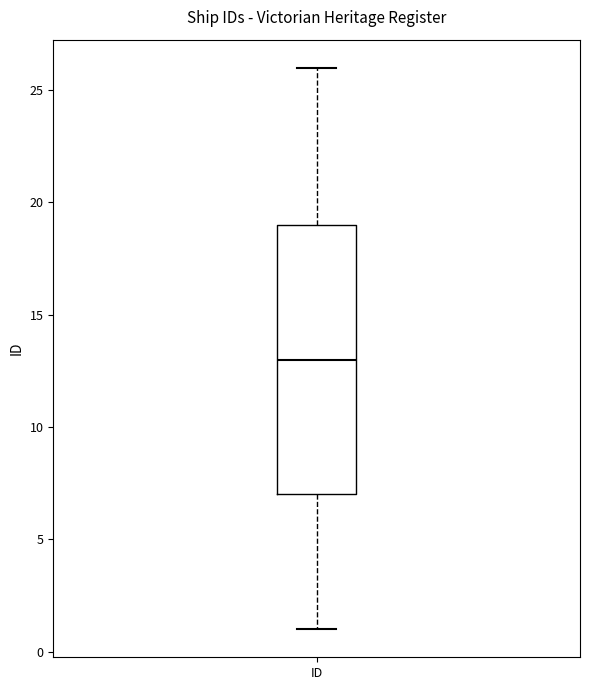

Read this box plot against the y-axis: the position of the median line, the range covered by the box, and the ends of both whiskers. The values are not printed on the chart, so give them approximately, as read against the axis.

median 13, box 7 to 19, whiskers 1 to 26